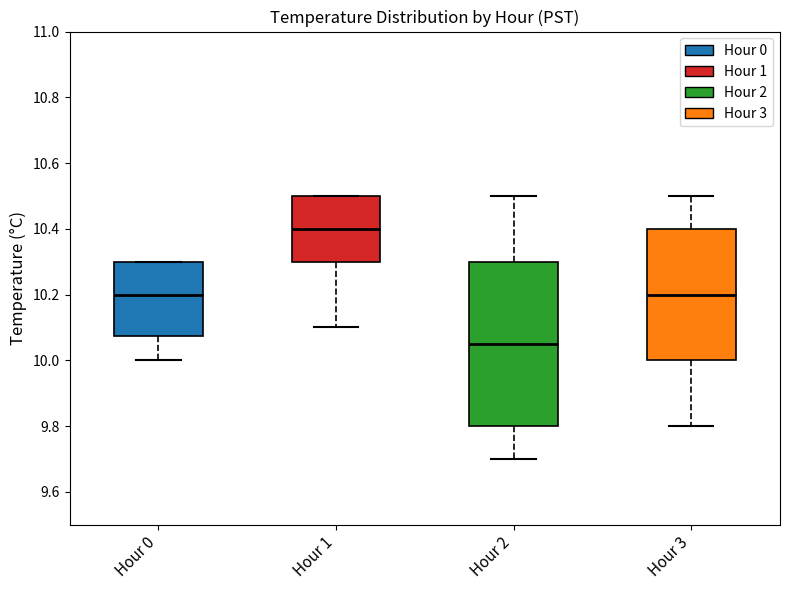

Reading left to right, transcribe this box plot: for each box, give where its median line is, the range the box spans, and where its two whiskers end, as read against the y-axis. The values are not printed on the chart, so give them approximately, as read against the axis.

Hour 0: median 10.20, box 10.08 to 10.30, whiskers 10.00 to 10.30
Hour 1: median 10.40, box 10.30 to 10.50, whiskers 10.10 to 10.50
Hour 2: median 10.06, box 9.80 to 10.30, whiskers 9.70 to 10.50
Hour 3: median 10.20, box 10.00 to 10.40, whiskers 9.80 to 10.50